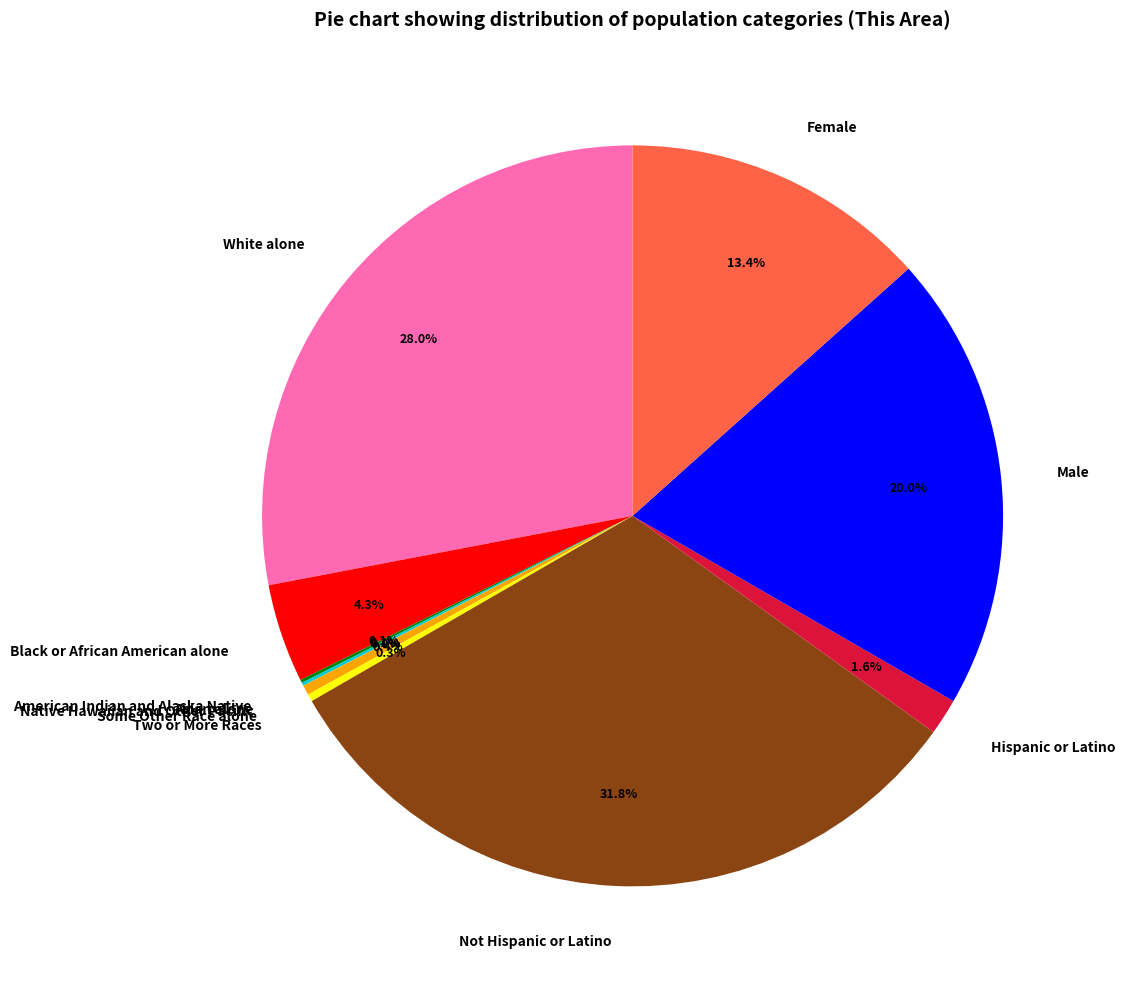

What percentage do White alone and Some Other Race alone together represent?

28.4%